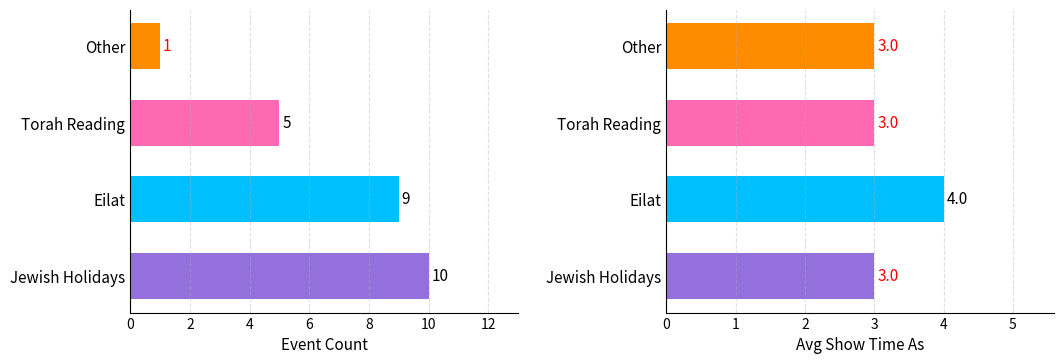

Does the chart contain any negative values?

No